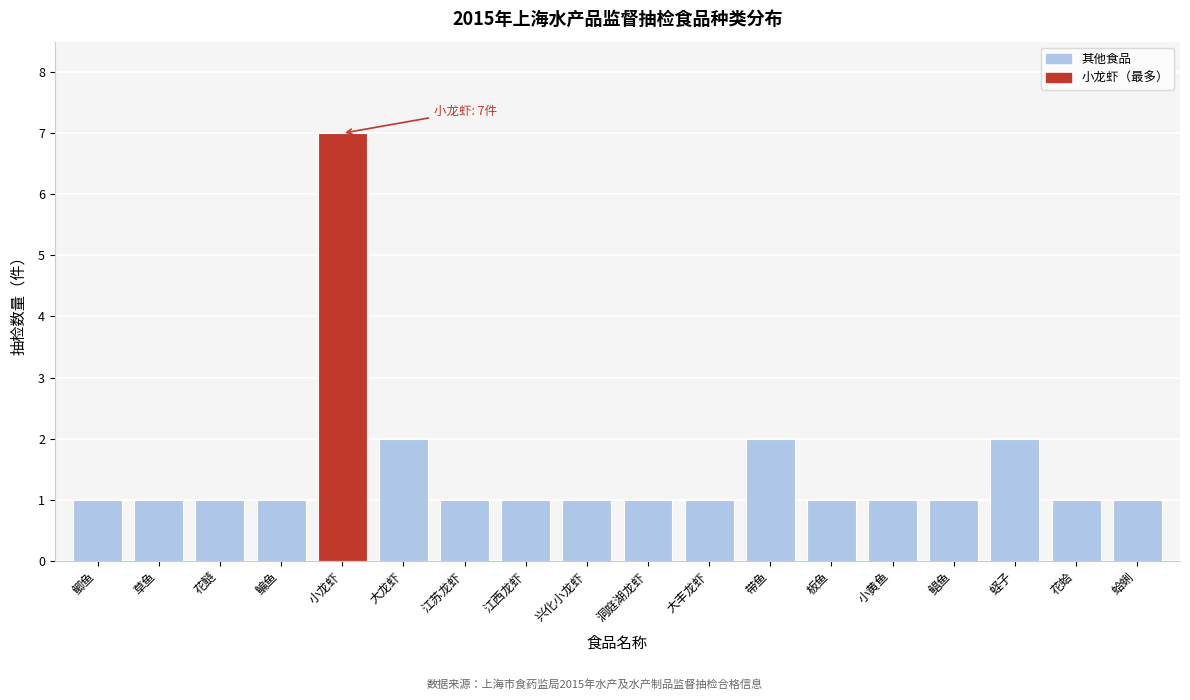

Reading left to right, list all the values displayed in this chart.

1	1	1	1	7	2	1	1	1	1	1	2	1	1	1	2	1	1